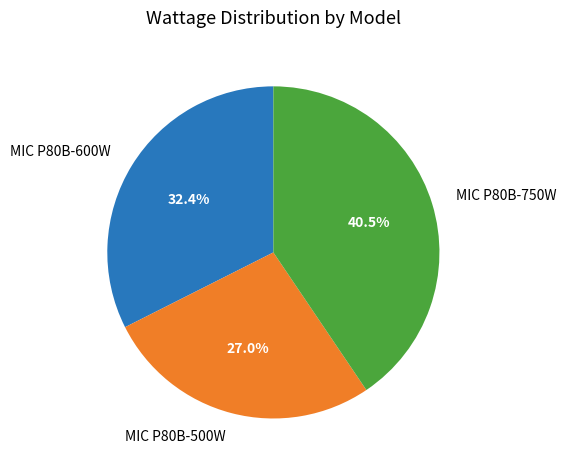

Does MIC P80B-750W account for over 50% of the chart?

No